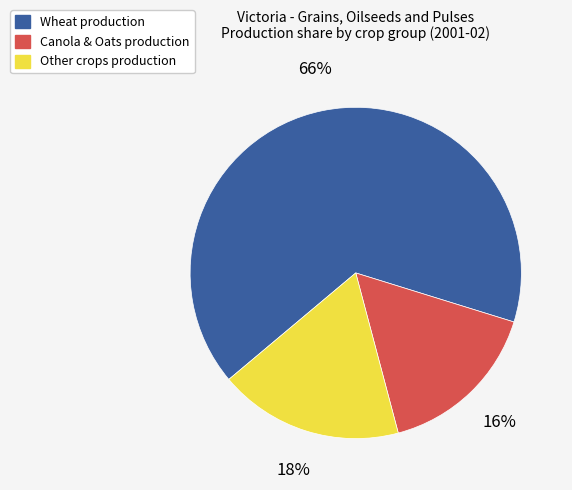

Rank the categories by value from lowest to highest.

Canola & Oats production, Other crops production, Wheat production